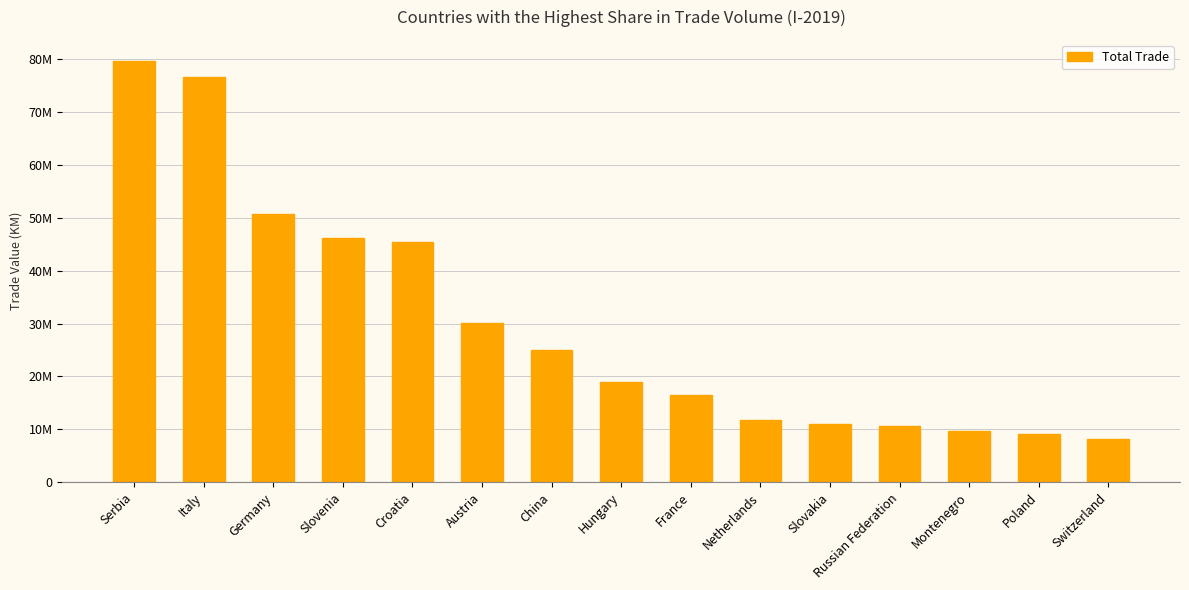

Are the bars horizontal?

No